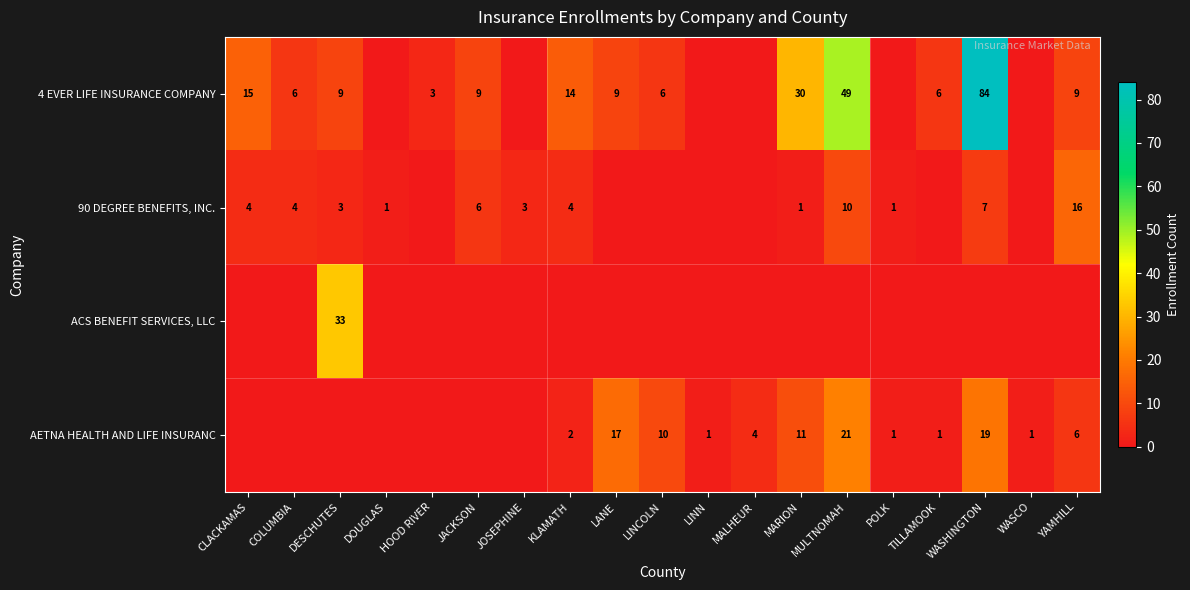

The 4 EVER LIFE INSURANCE COMPANY series shows 3 at HOOD RIVER. True or false?

True